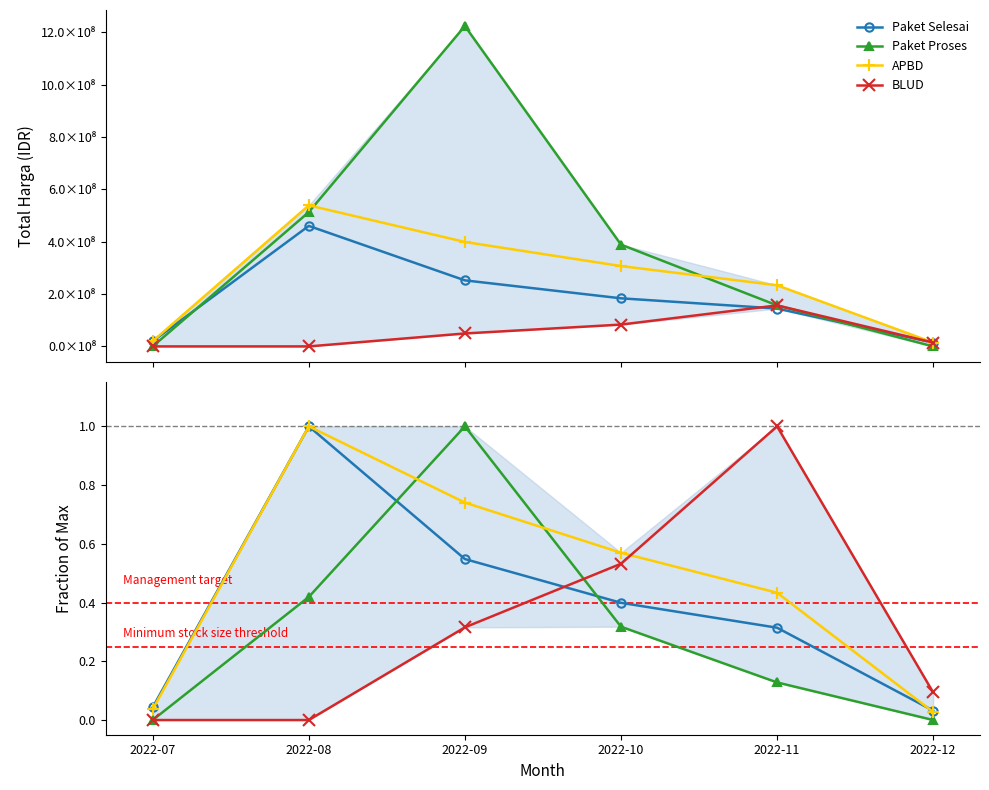

What is the greatest value displayed?

1.0